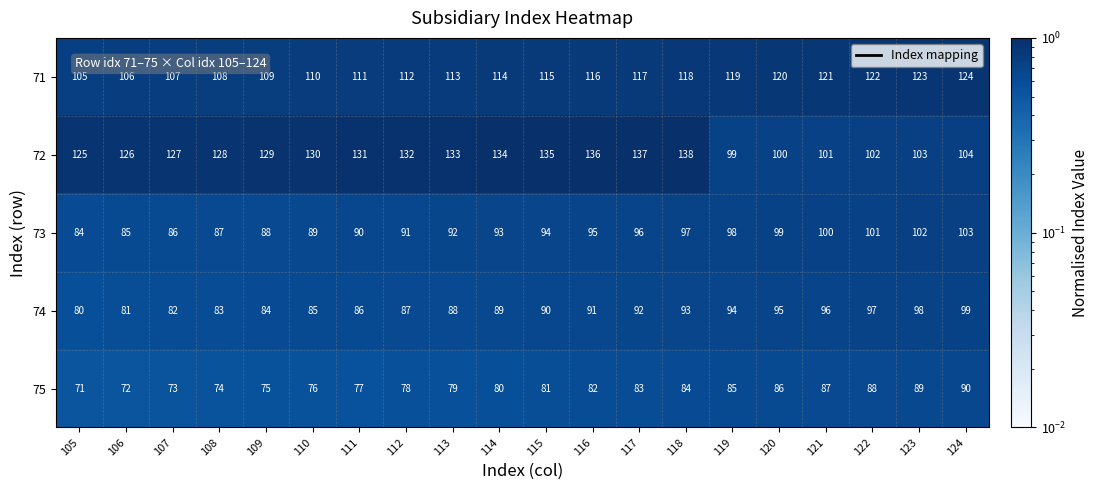

At 120, list the series in order from smallest to largest.

75, 74, 73, 72, 71